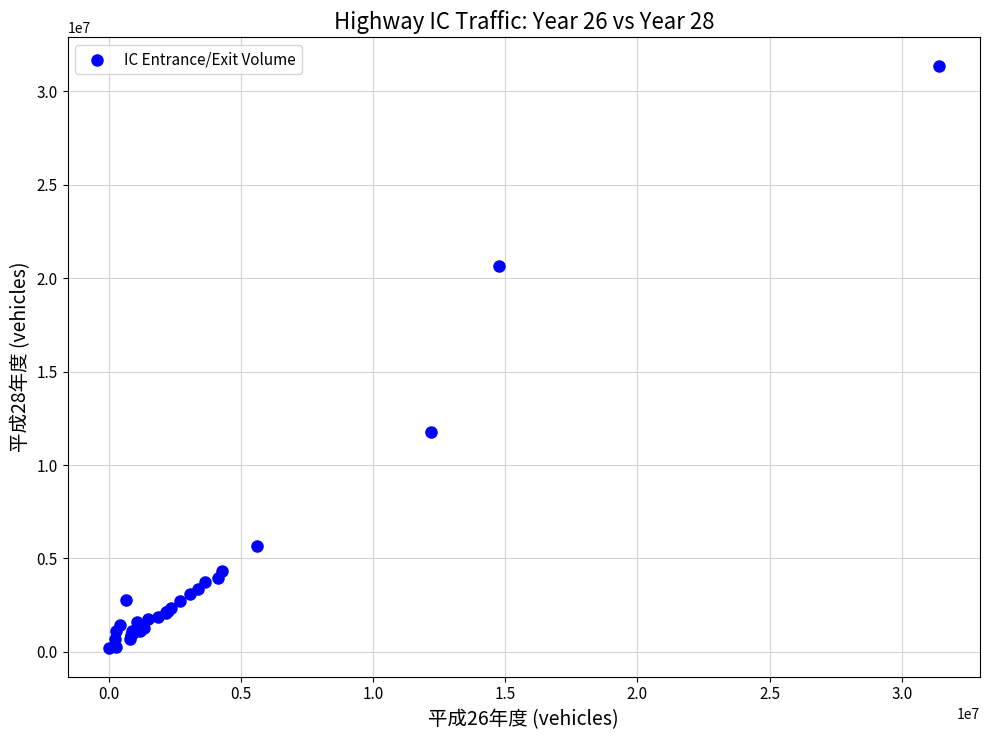

What Y value in the scatter plot is closest to 15782578?

11746139